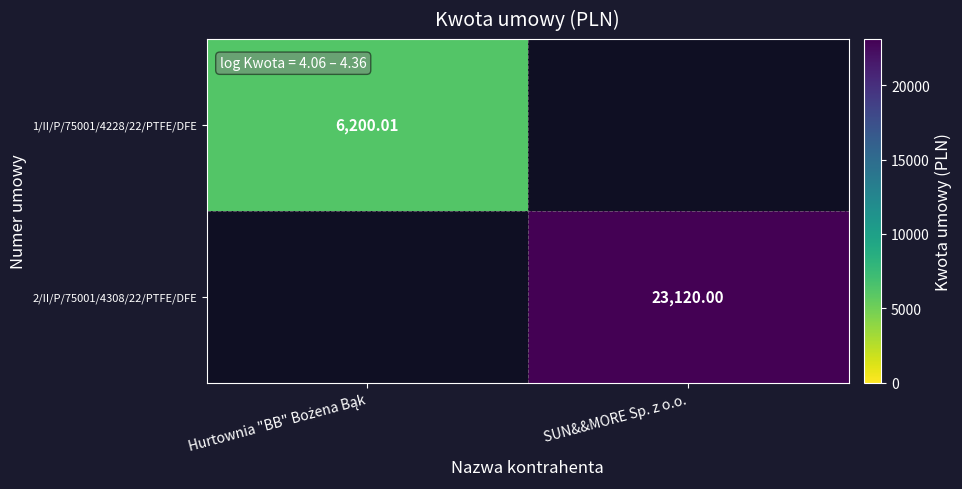

The value of 1/II/P/75001/4228/22/PTFE/DFE at Hurtownia "BB" Bożena Bąk is 10944.5. True or false?

False